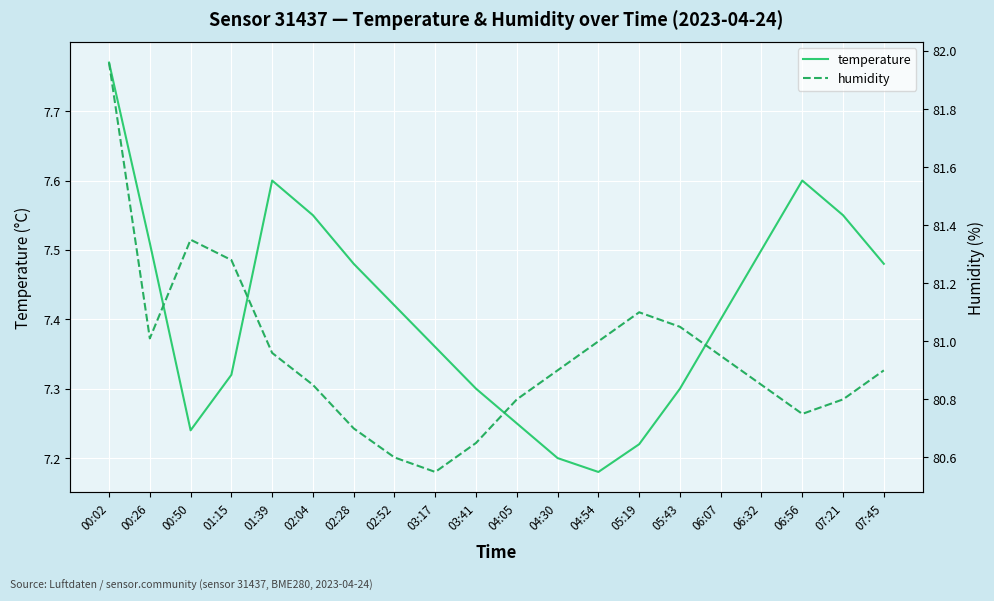

What is the maximum value for humidity?

82.0